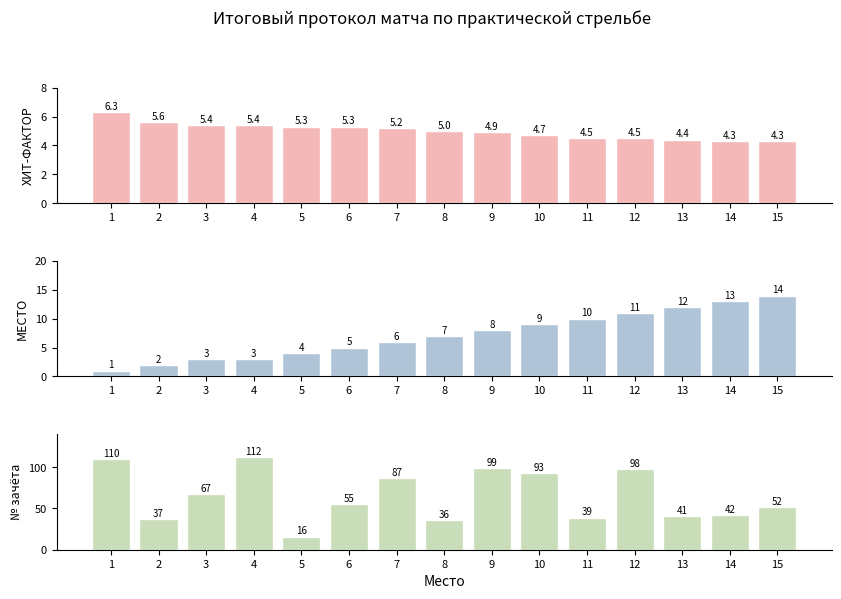

At which category is the sum across all series the highest?

4